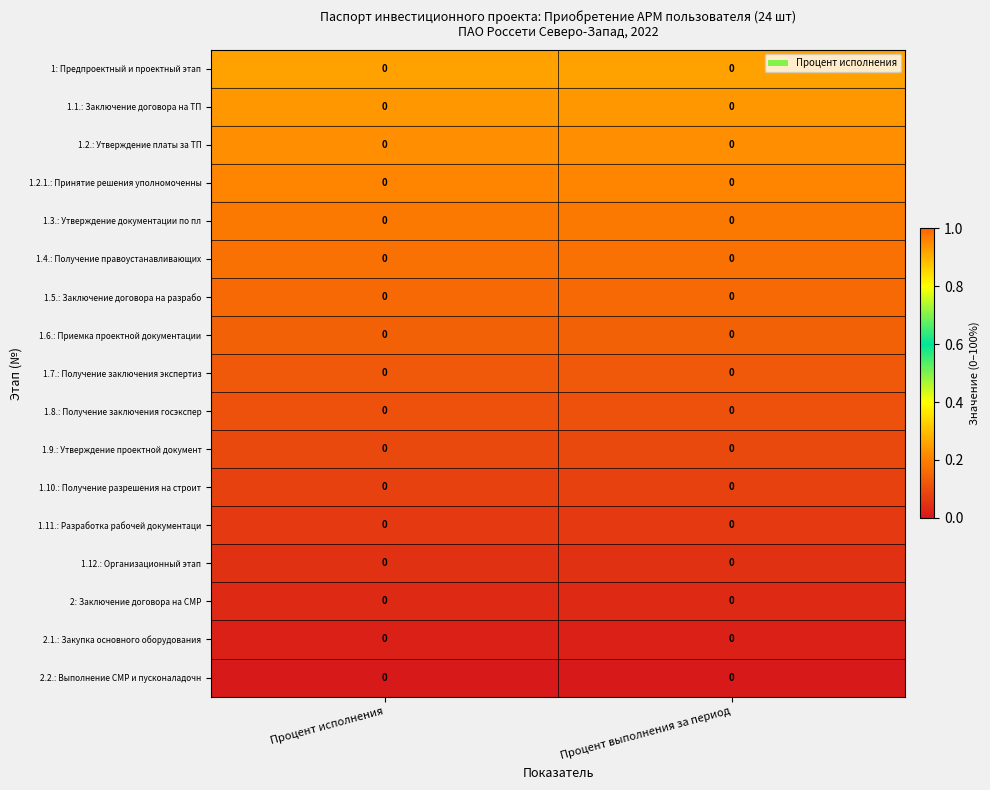

At which category is the sum across all series the highest?

Процент выполнения за период